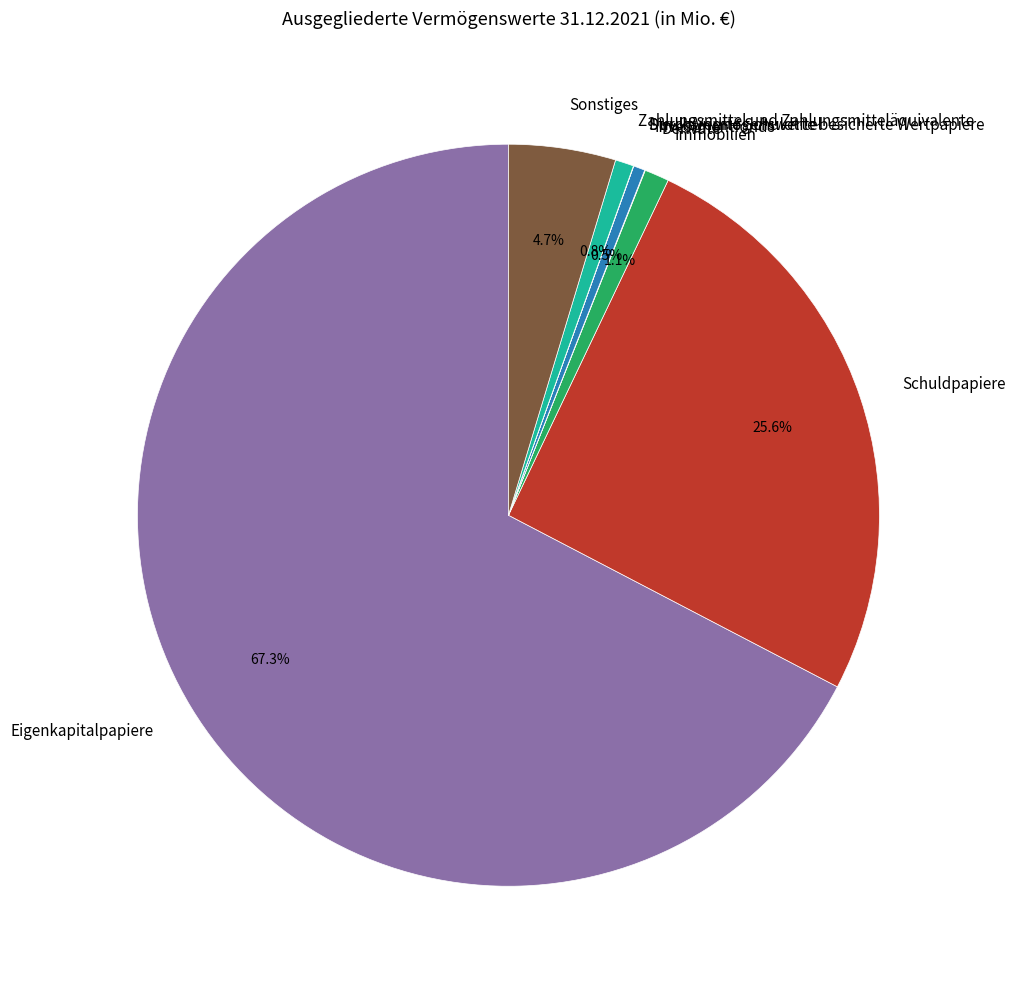

Does Schuldpapiere represent more than half of the total?

No